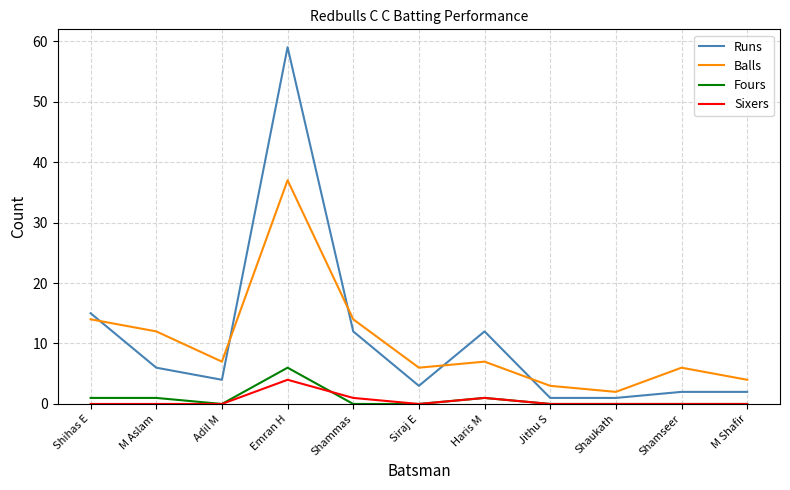

Reading right to left, list all the values displayed in this chart.

Runs: M Shafir=2	Shamseer=2	Shaukath=1	Jithu S=1	Haris M=12	Siraj E=3	Shammas=12	Emran H=59	Adil M=4	M Aslam=6	Shihas E=15
Balls: M Shafir=4	Shamseer=6	Shaukath=2	Jithu S=3	Haris M=7	Siraj E=6	Shammas=14	Emran H=37	Adil M=7	M Aslam=12	Shihas E=14
Fours: M Shafir=0	Shamseer=0	Shaukath=0	Jithu S=0	Haris M=1	Siraj E=0	Shammas=0	Emran H=6	Adil M=0	M Aslam=1	Shihas E=1
Sixers: M Shafir=0	Shamseer=0	Shaukath=0	Jithu S=0	Haris M=1	Siraj E=0	Shammas=1	Emran H=4	Adil M=0	M Aslam=0	Shihas E=0